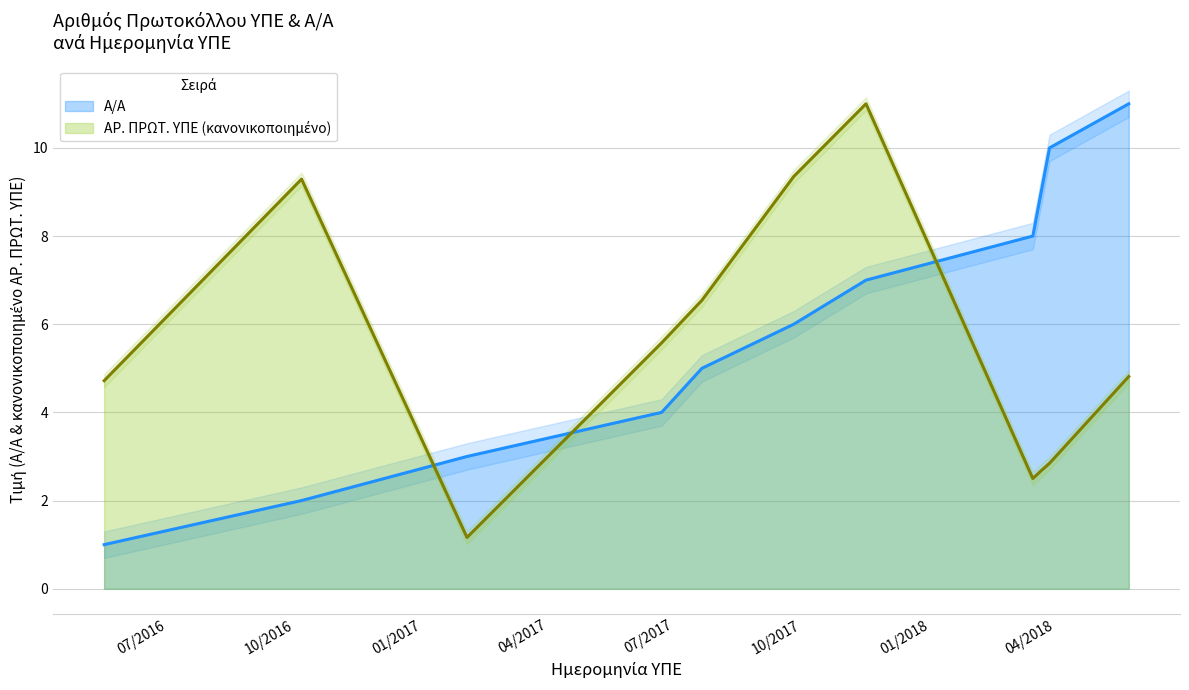

The ΑΡ. ΠΡΩΤ. ΥΠΕ series shows 4.7 at 17.5.2016. True or false?

True